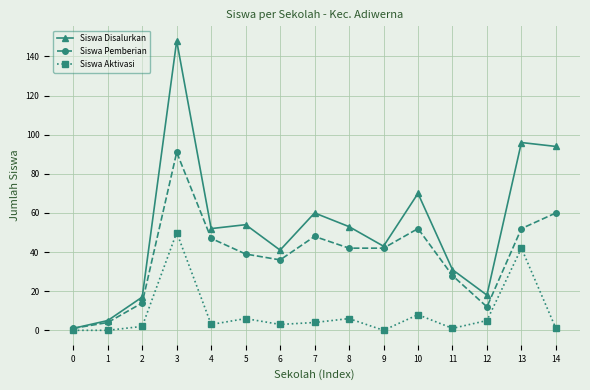

Rank the series by their maximum value, from highest to lowest.

Siswa Disalurkan, Siswa Pemberian, Siswa Aktivasi